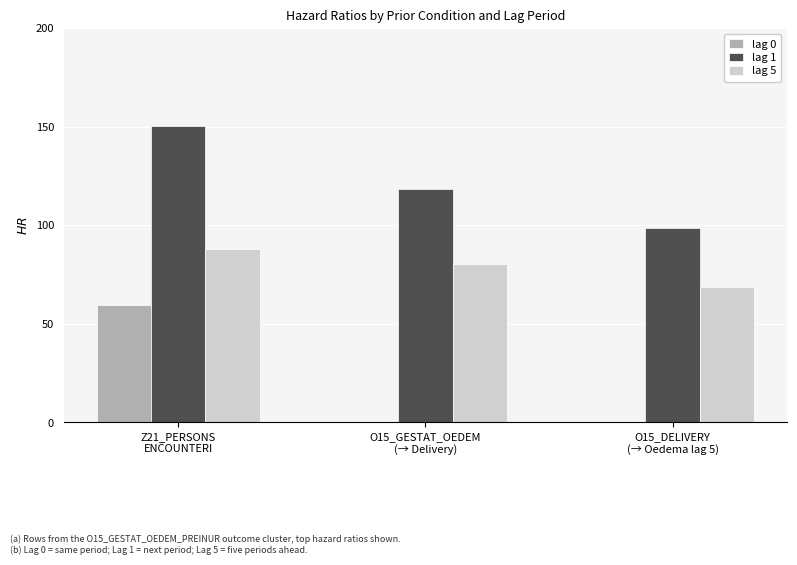

Count the number of categories in the chart.

3